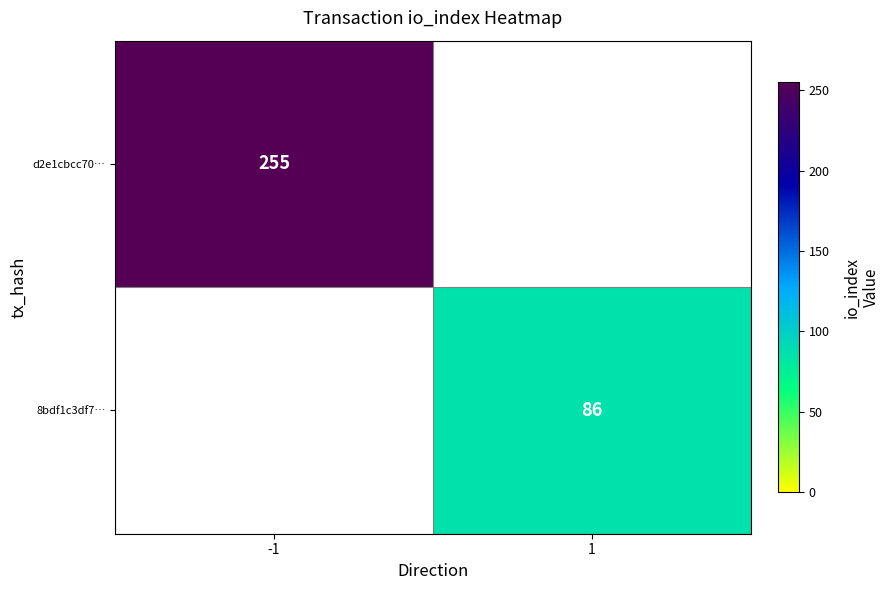

The value of 8bdf1c3df7… at 1 is 113. True or false?

False